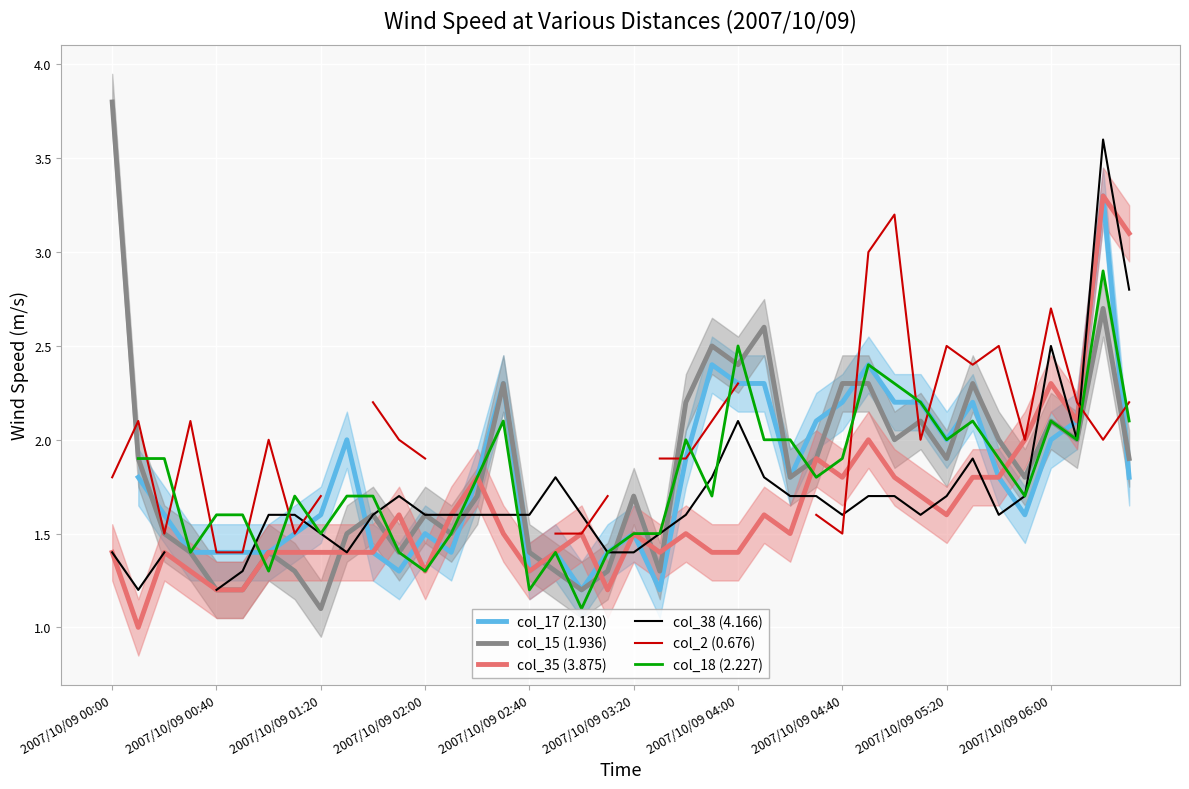

After their last crossing, which series has the higher values: col_38 (4.166) or col_15 (1.936)?

col_38 (4.166)